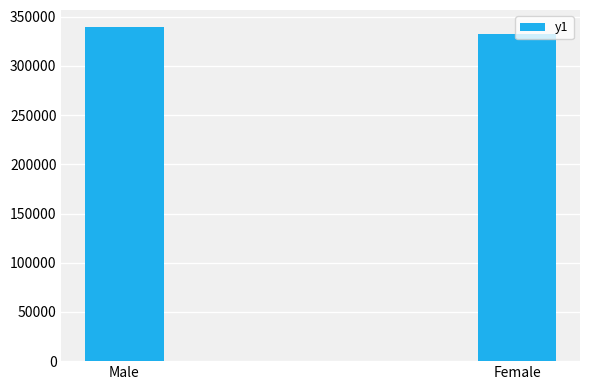

Reading right to left, what are all the values shown in this chart?

332727	339864